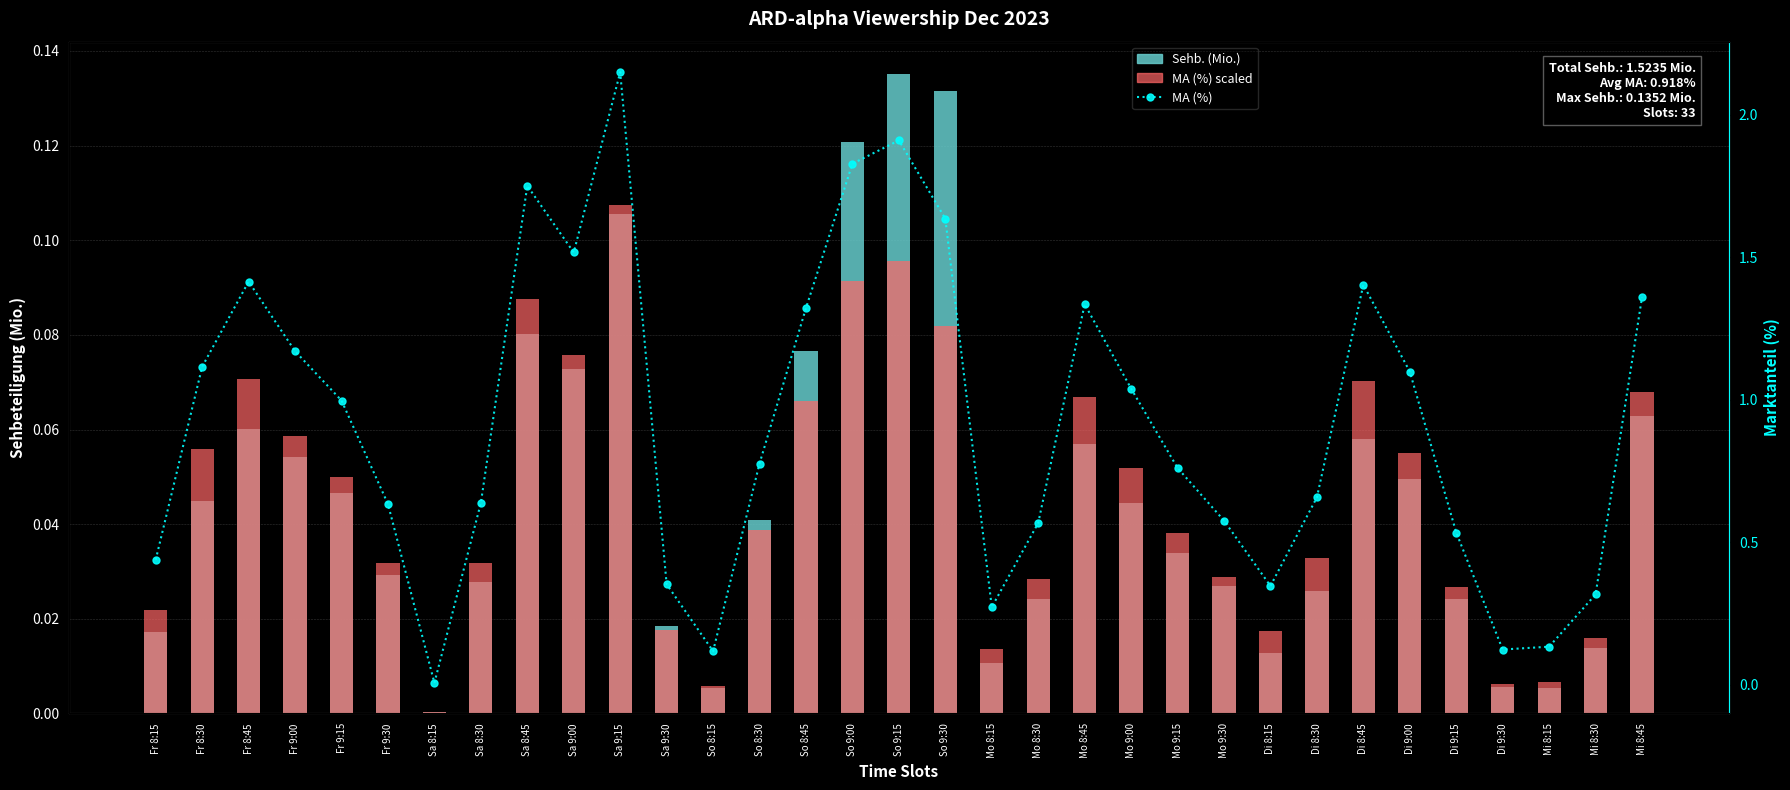

How many groups of bars are there?

33